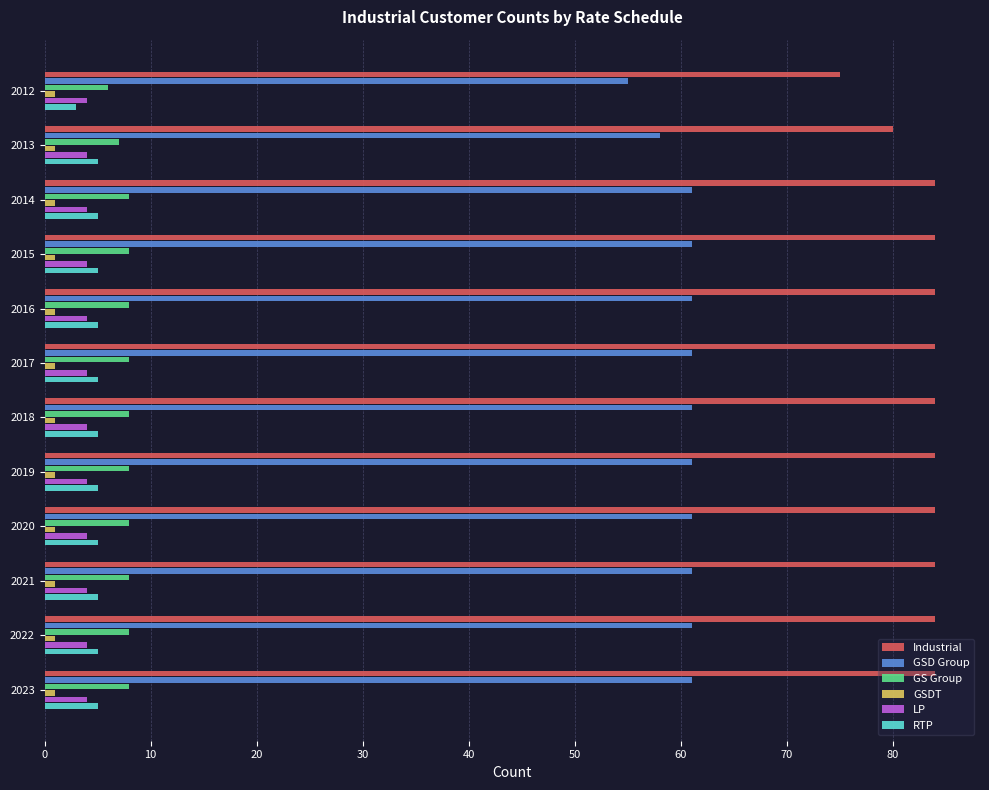

Is it true that RTP equals 5 at 2013?

True